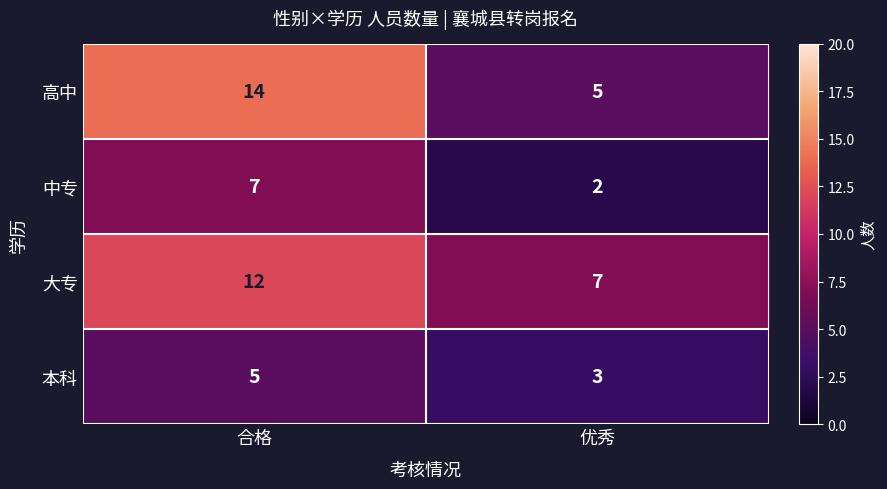

What is the difference between the 高中 values at 合格 and 优秀?

9